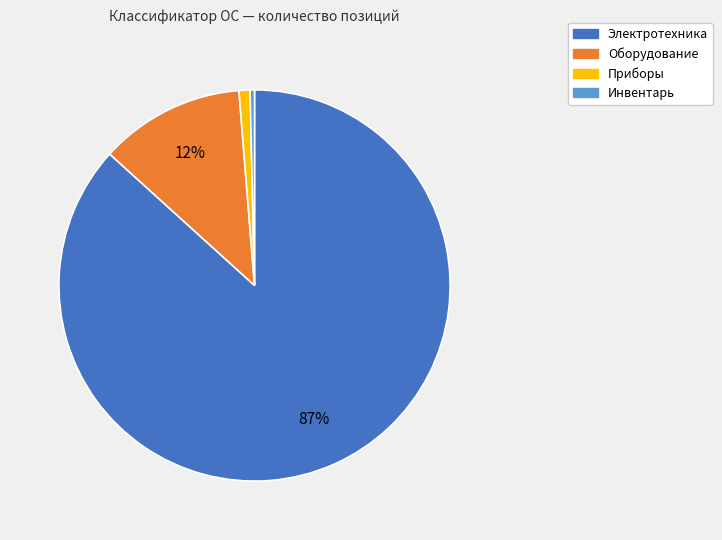

To the nearest percent, what is the average slice percentage?

25%